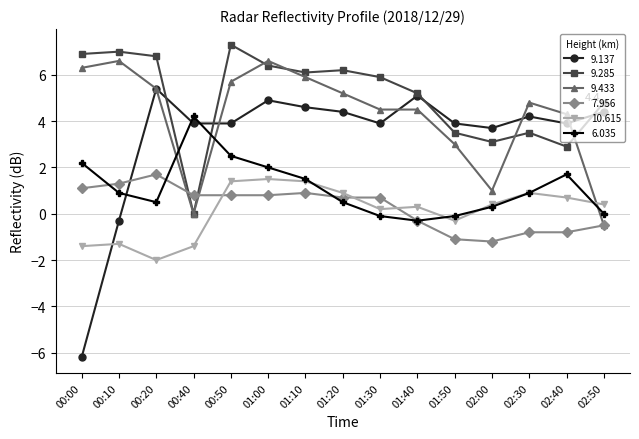

What is the minimum value for 10.615?

-2.0